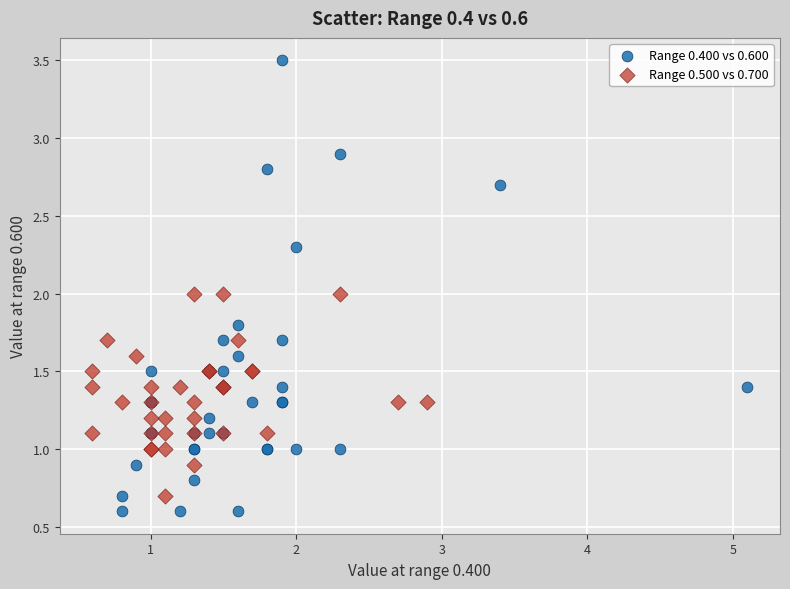

Which series has the largest Y range (max minus min)?

Range 0.400 vs 0.600